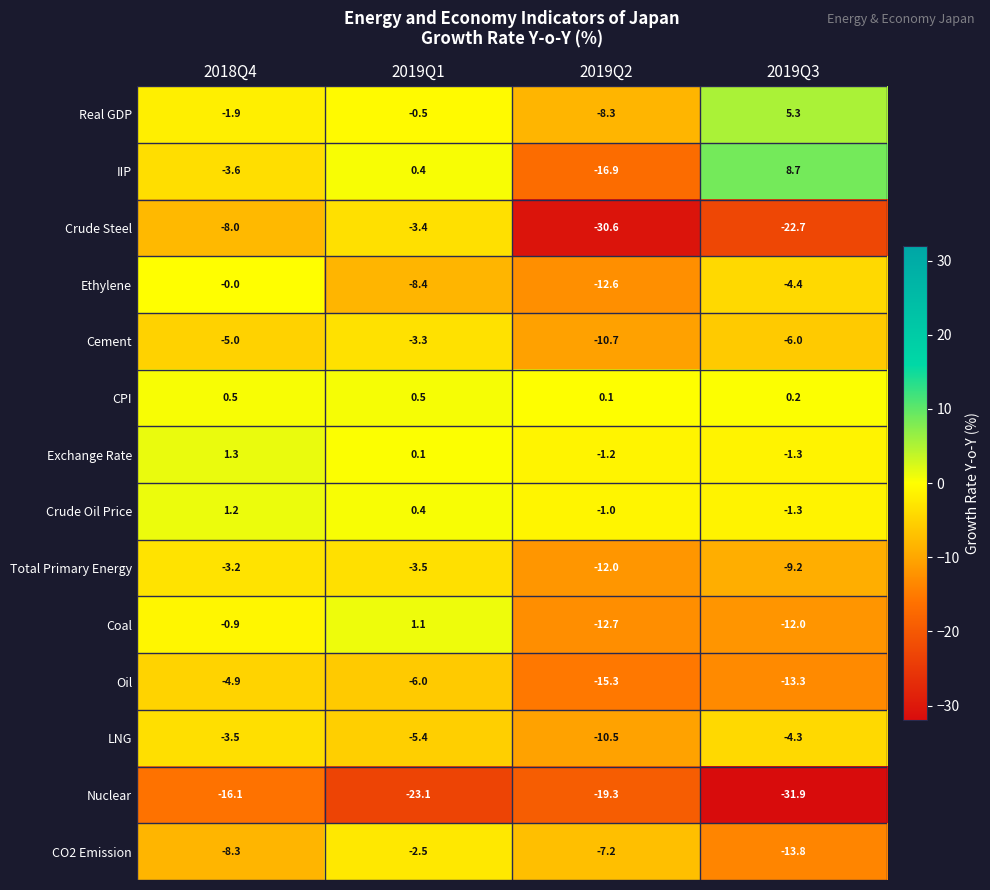

Read the IIP value at 2018Q4.

-3.6